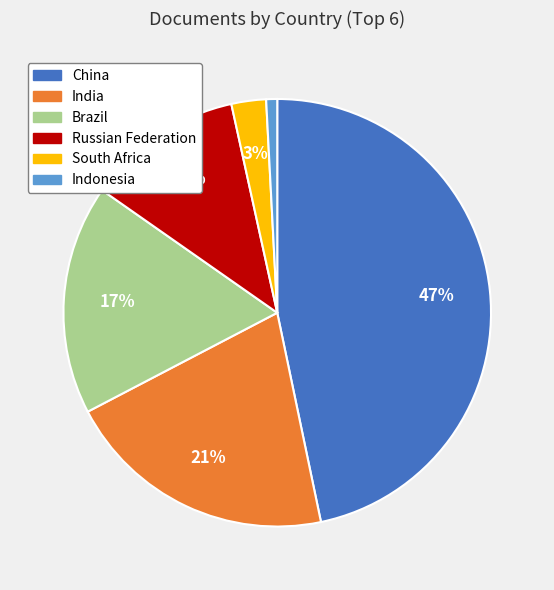

The Brazil slice represents 17% of the pie. True or false?

True